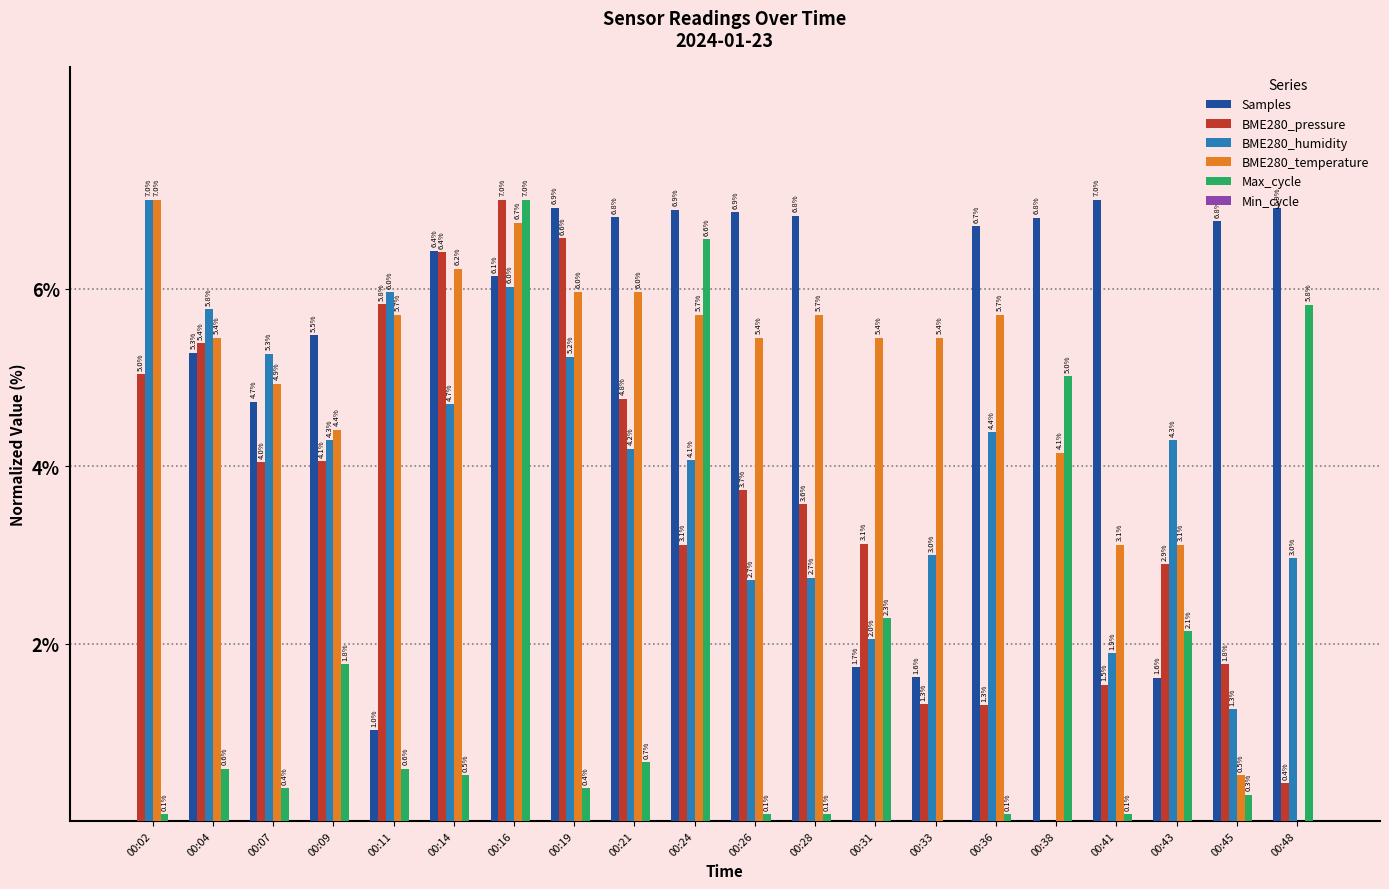

Between 00:14 and 00:38, which series saw the biggest shift?

BME280_pressure